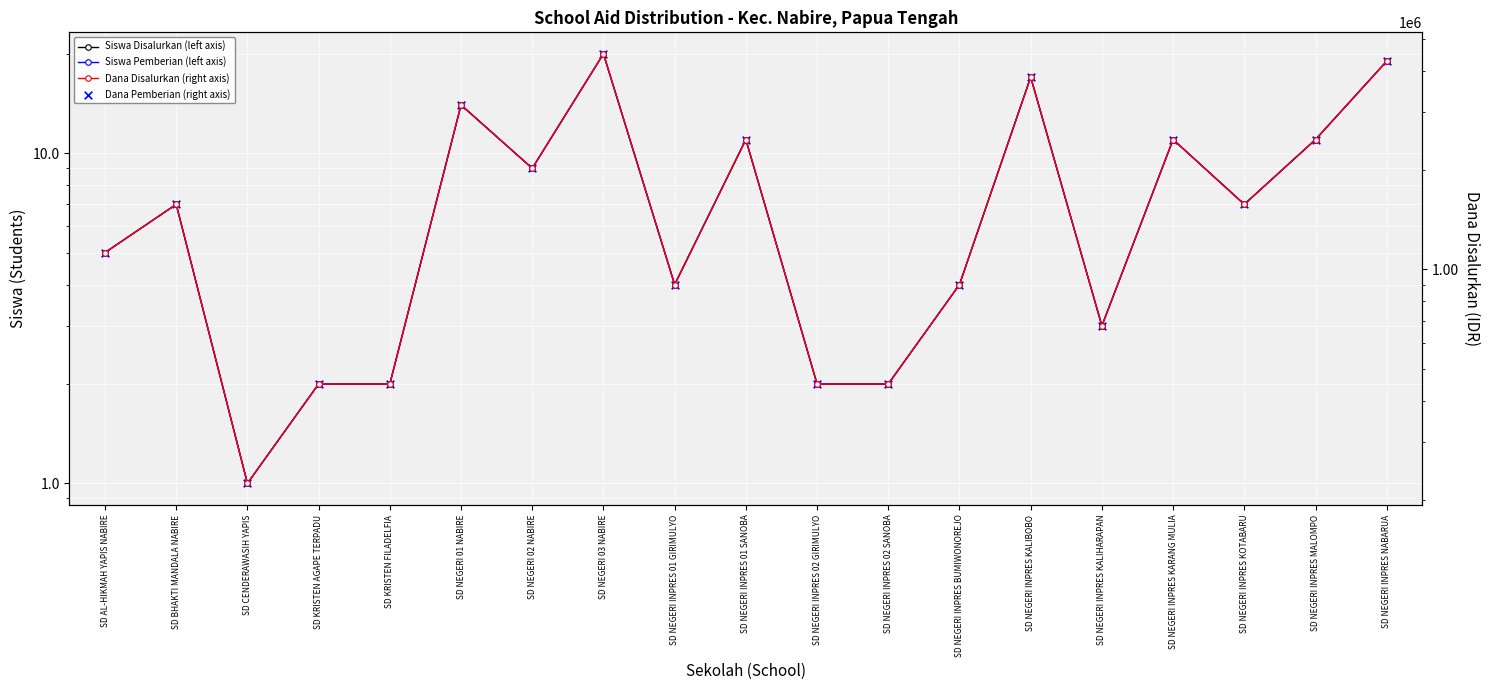

Which series has the largest total across all categories?

Dana Disalurkan (right axis)